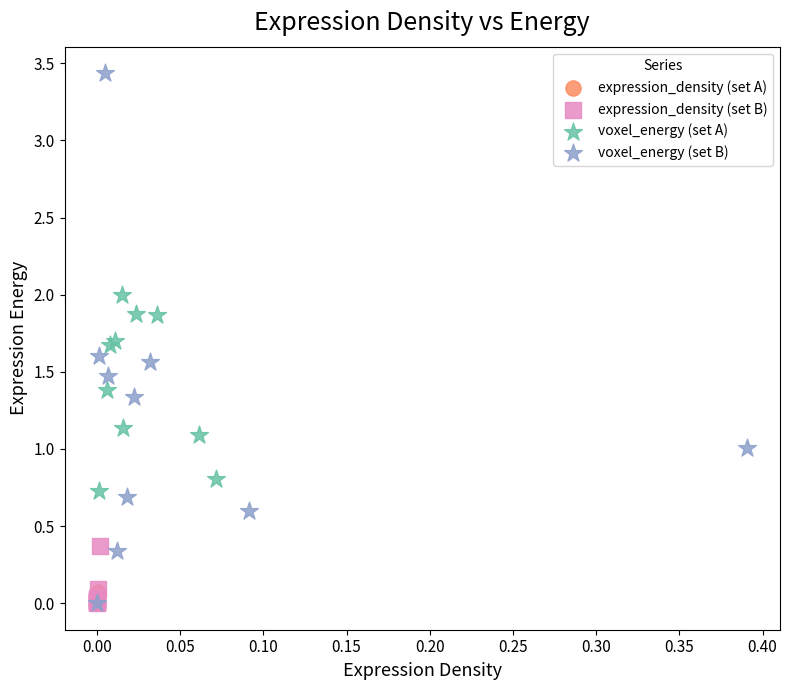

Which series has the largest Y range (max minus min)?

voxel_energy (set B)